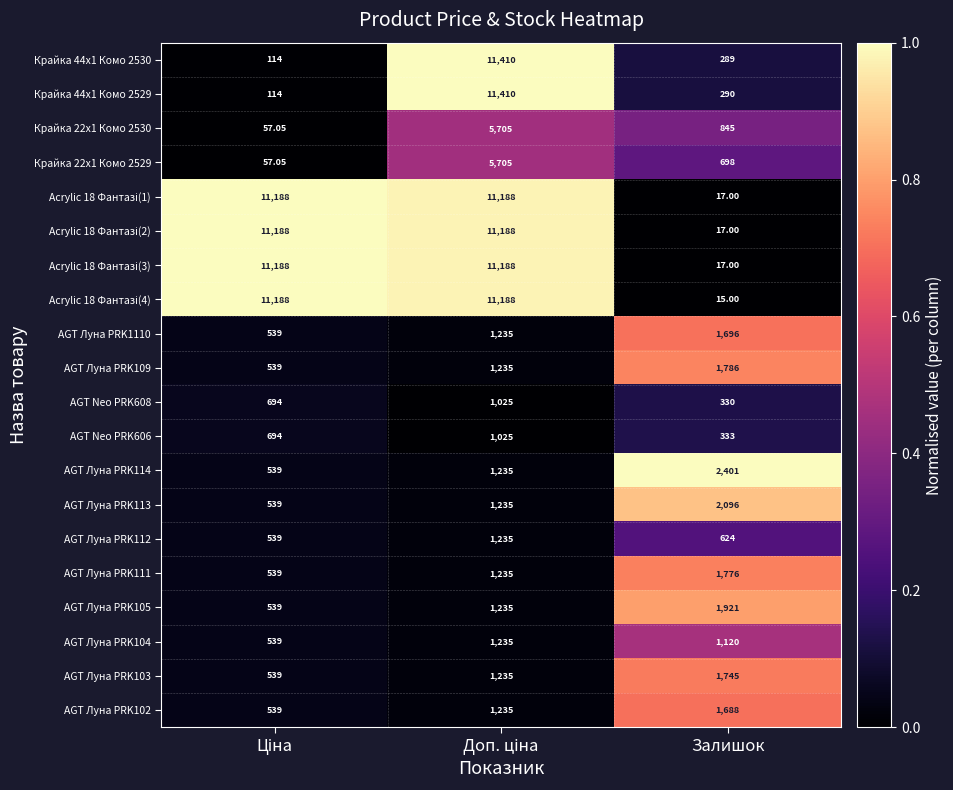

Where is Крайка 22x1 Комо 2530 nearest to the value 2881?

Залишок